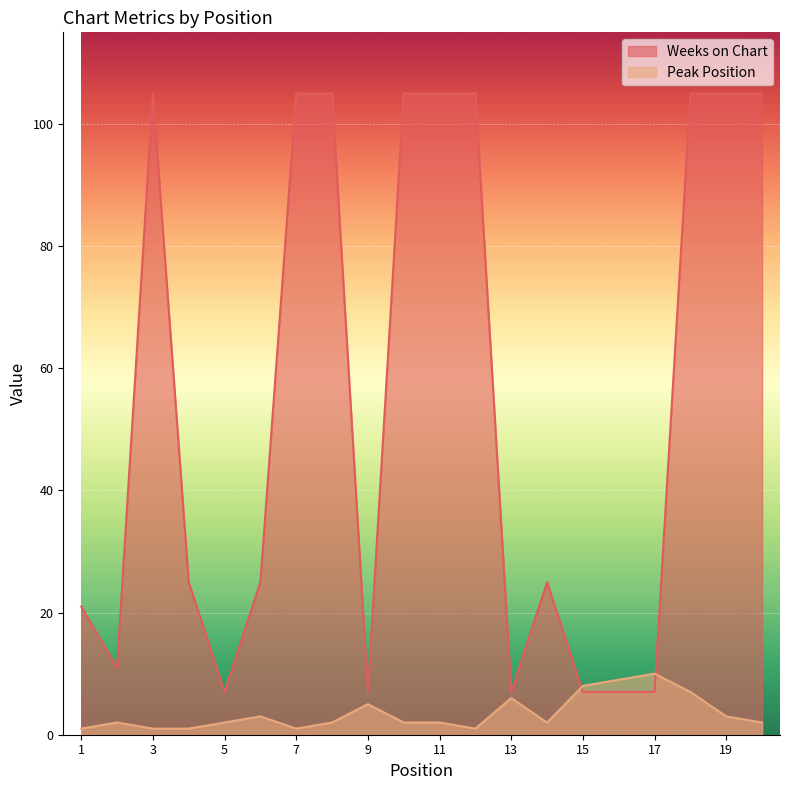

At which label does Peak Position first exceed 2?

6